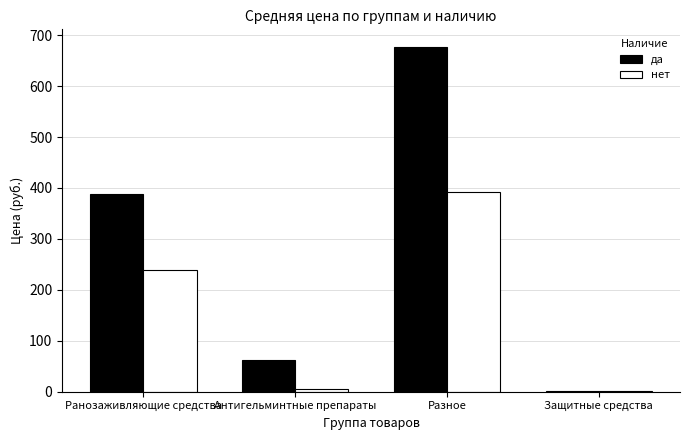

The да series shows 1133.2 at Разное. True or false?

False